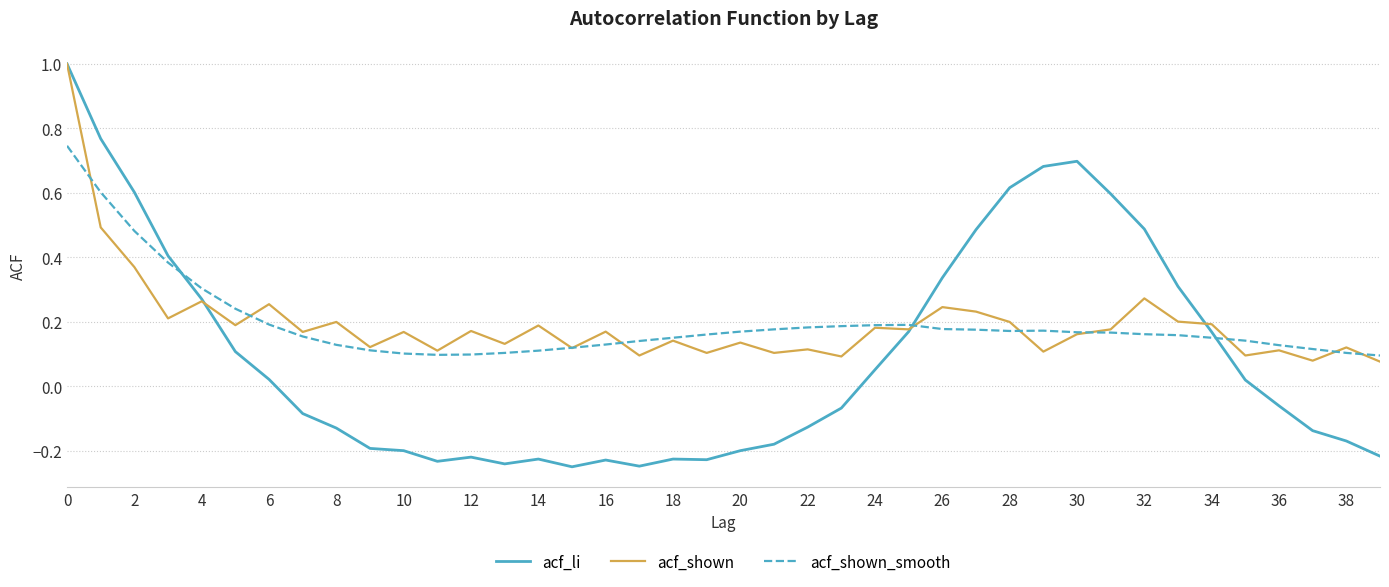

Which series has the widest spread of values?

acf_li